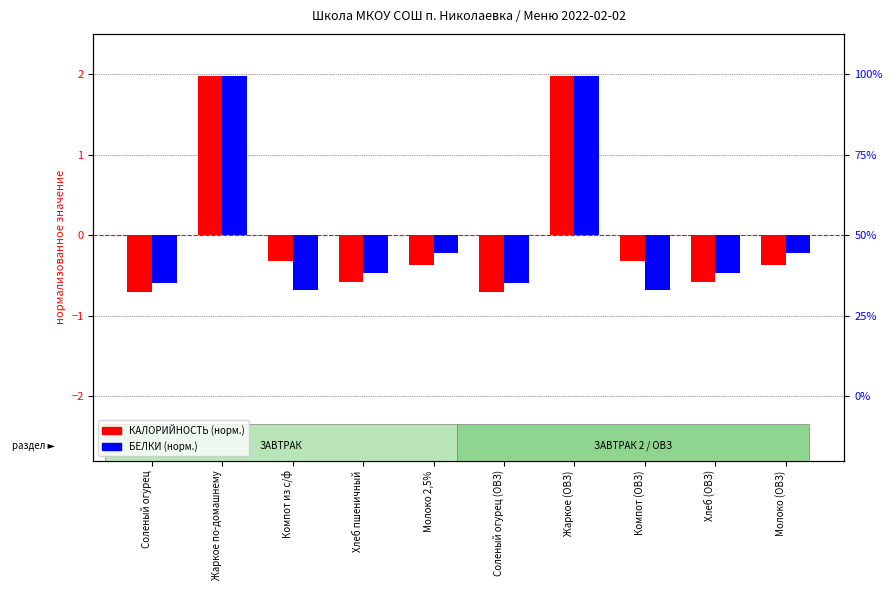

Reading right to left, what are all the values shown in this chart?

КАЛОРИЙНОСТЬ (норм.): Молоко (ОВЗ)=-0.4	Хлеб (ОВЗ)=-0.6	Компот (ОВЗ)=-0.3	Жаркое (ОВЗ)=2.0	Соленый огурец (ОВЗ)=-0.7	Молоко 2,5%=-0.4	Хлеб пшеничный=-0.6	Компот из с/ф=-0.3	Жаркое по-домашнему=2.0	Соленый огурец=-0.7
БЕЛКИ (норм.): Молоко (ОВЗ)=-0.2	Хлеб (ОВЗ)=-0.5	Компот (ОВЗ)=-0.7	Жаркое (ОВЗ)=2.0	Соленый огурец (ОВЗ)=-0.6	Молоко 2,5%=-0.2	Хлеб пшеничный=-0.5	Компот из с/ф=-0.7	Жаркое по-домашнему=2.0	Соленый огурец=-0.6